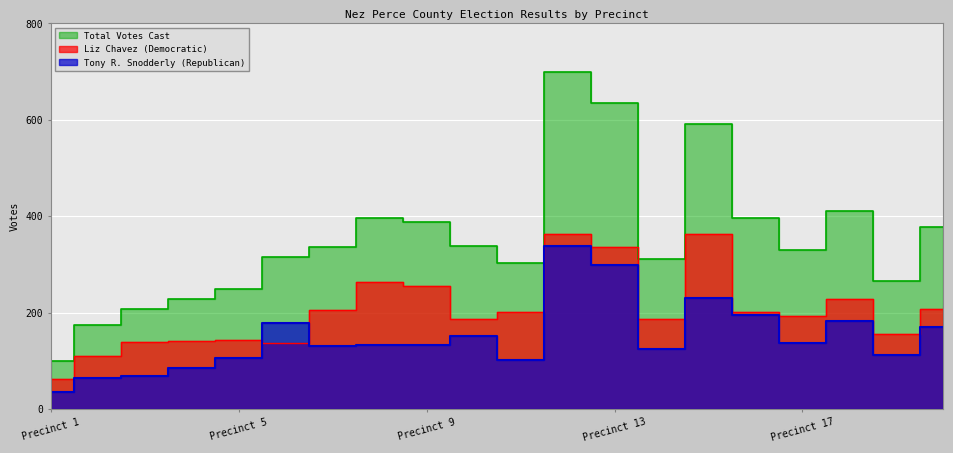

How many data points in Tony R. Snodderly (Republican) are less than 133?

9